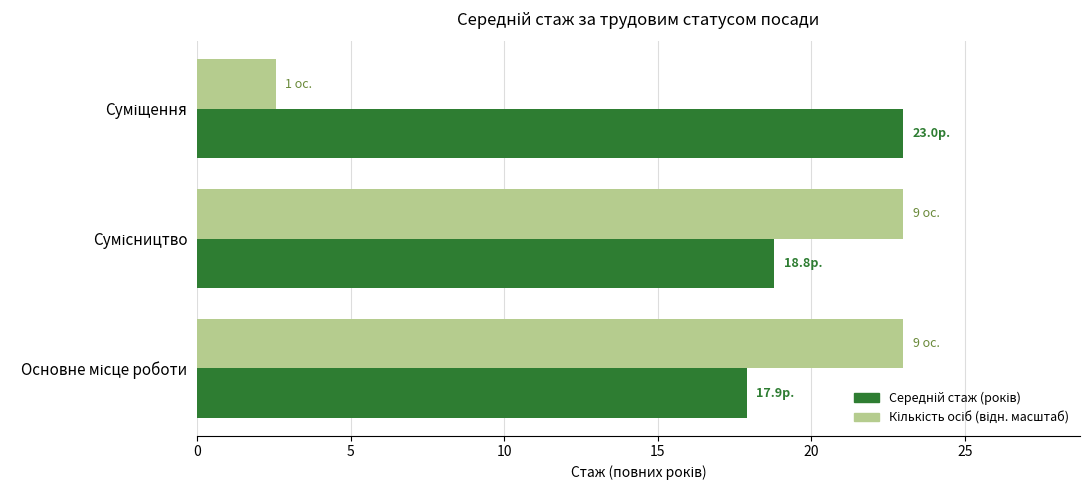

At how many categories does at least one series exceed 11?

3